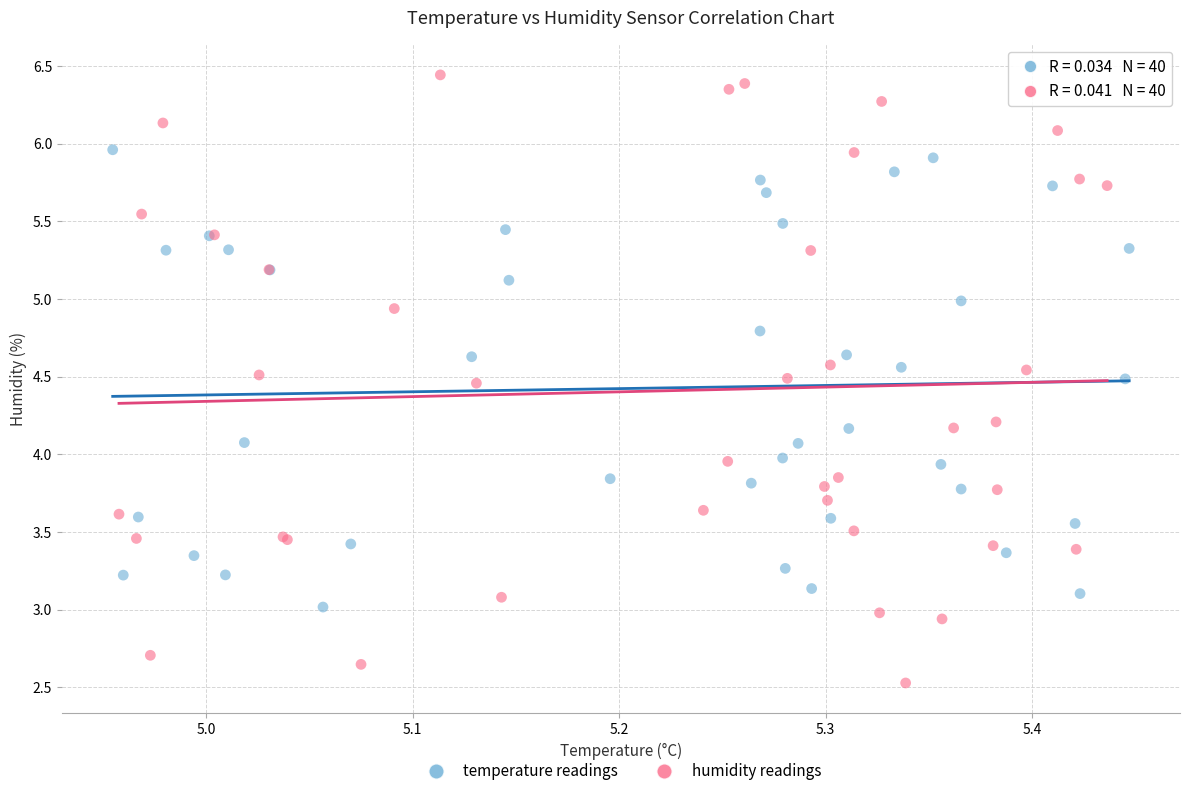

Which series contains the lowest Y value?

humidity readings